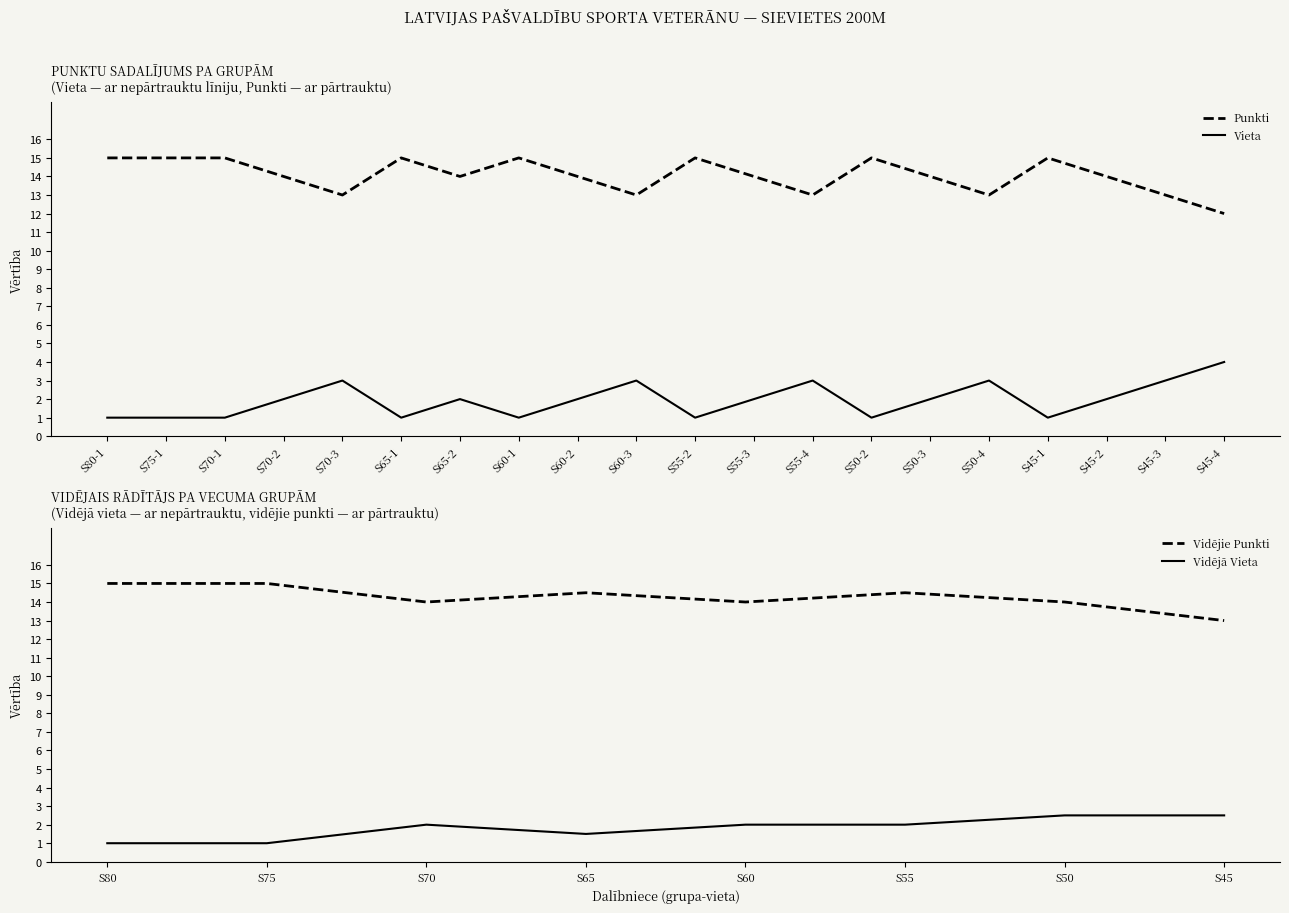

How many data points in Punkti are less than 14?

6